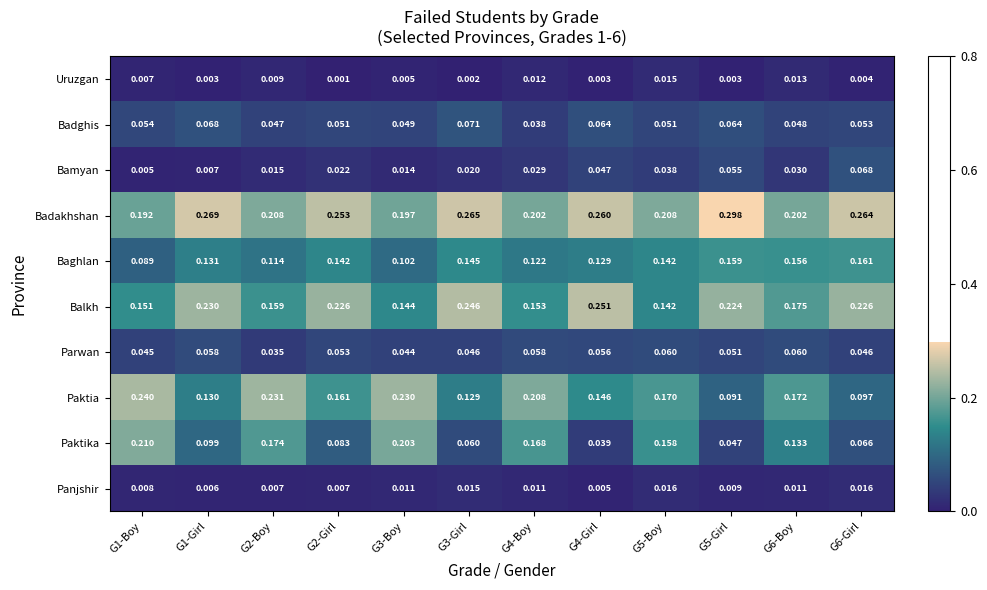

Is the value of Badghis at G6-Boy greater than the value of Paktia at G5-Girl?

No